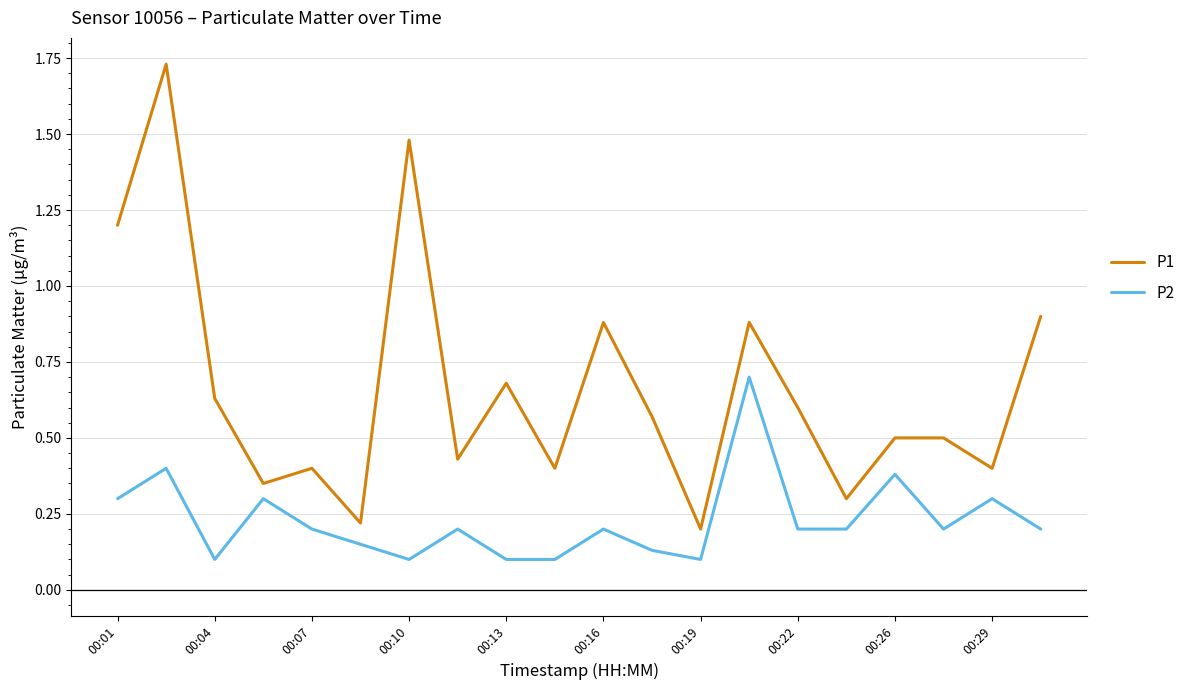

Which series has the largest total across all categories?

P1